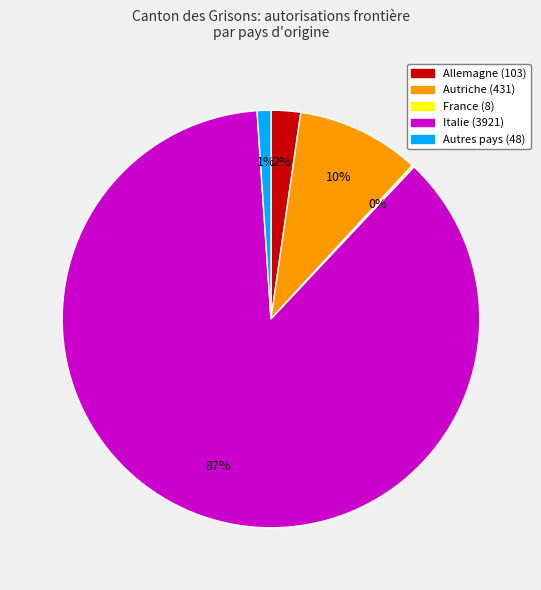

Is there any slice that represents more than half of the pie?

Yes